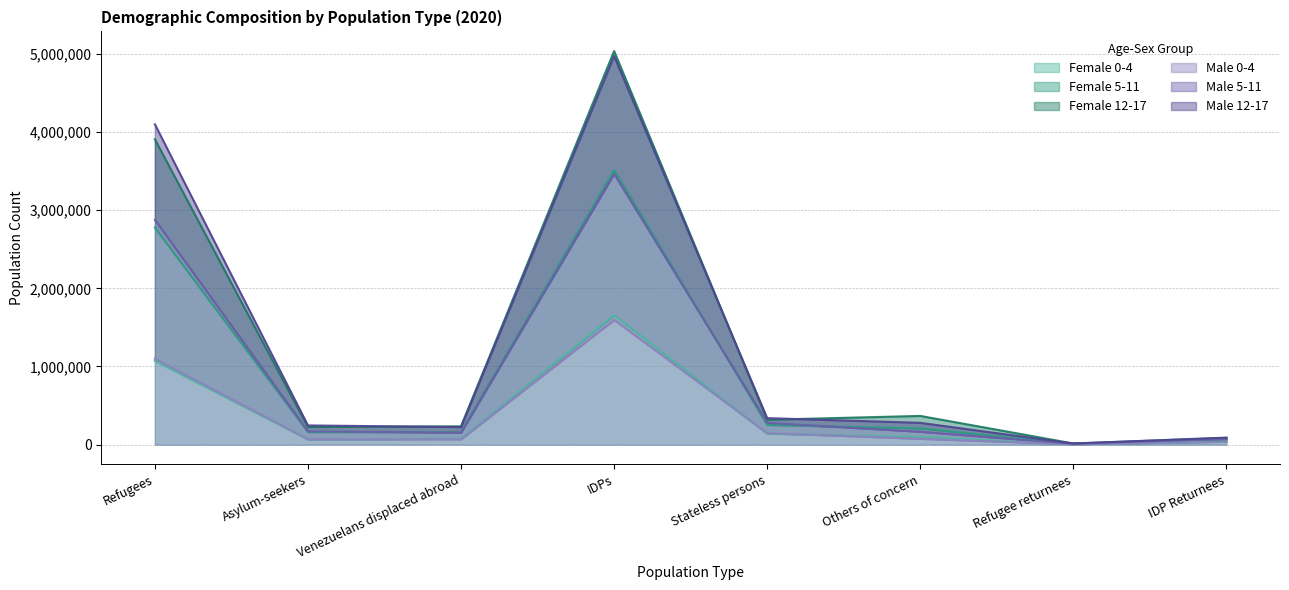

How many lines are shown in the chart?

6